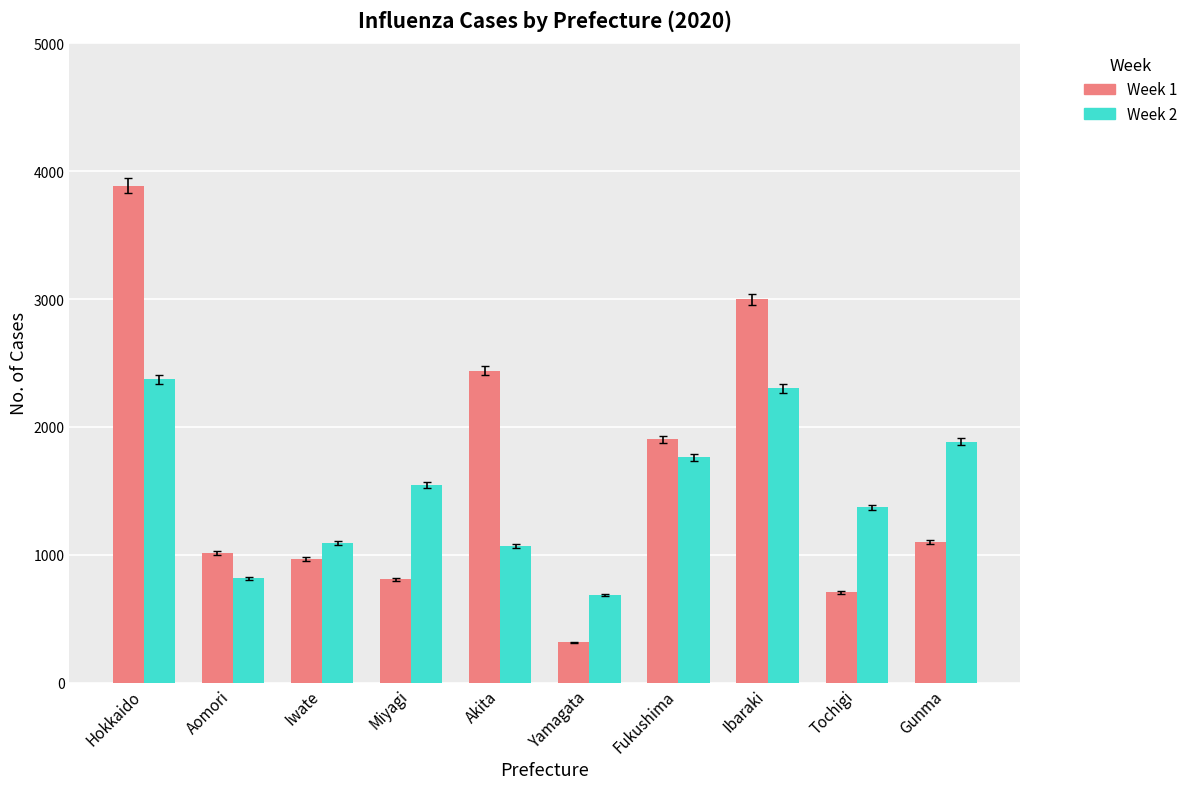

What position from the right is Tochigi?

2